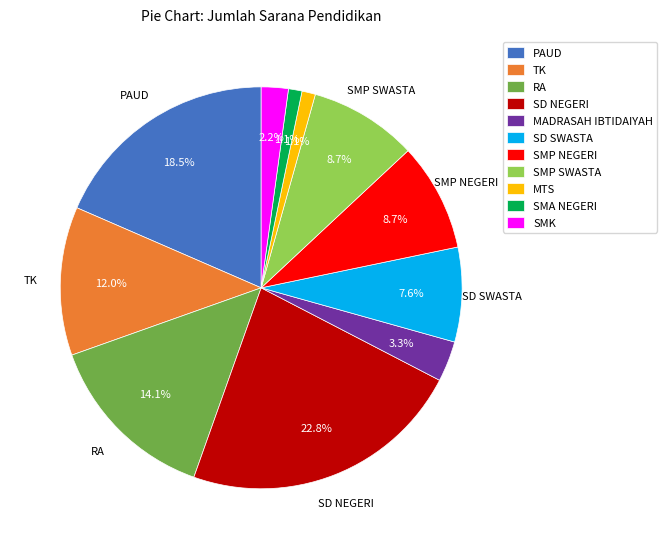

What percentage do MADRASAH IBTIDAIYAH and RA together represent?

17.4%